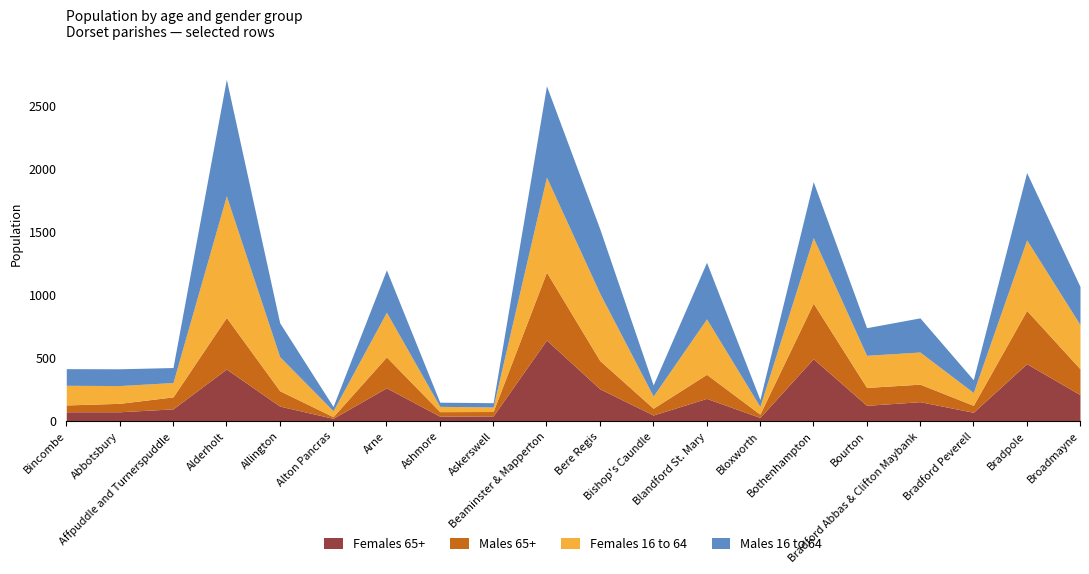

The value of Males 65+ at Beaminster & Mapperton is 539. True or false?

True